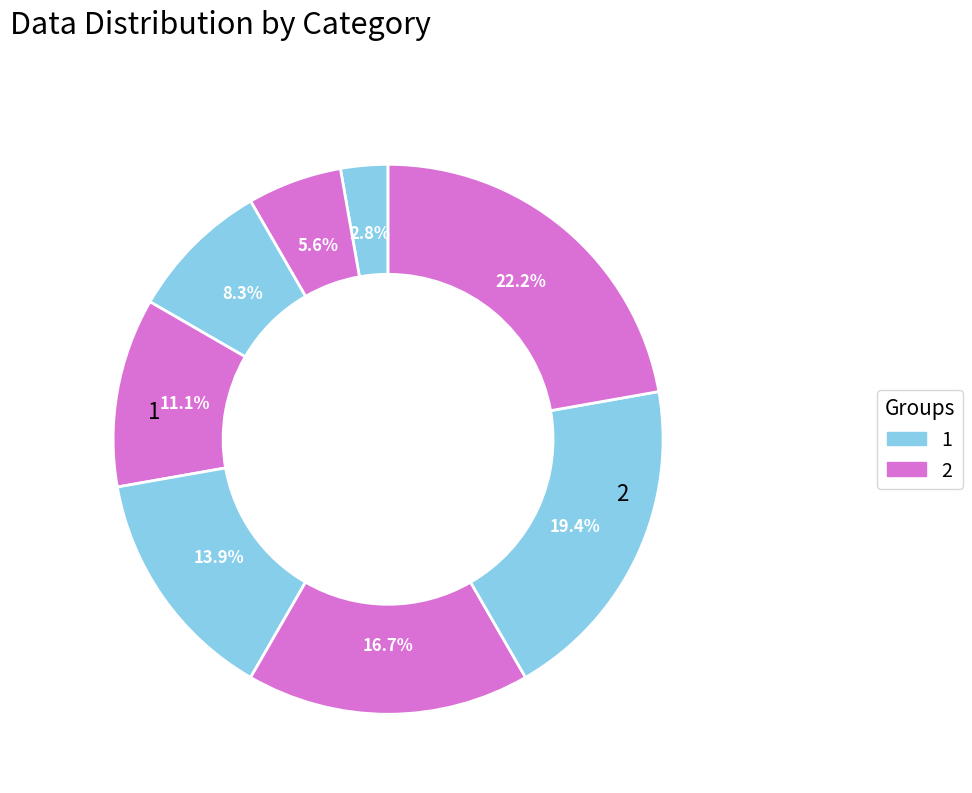

Count the number of slices in the pie.

8